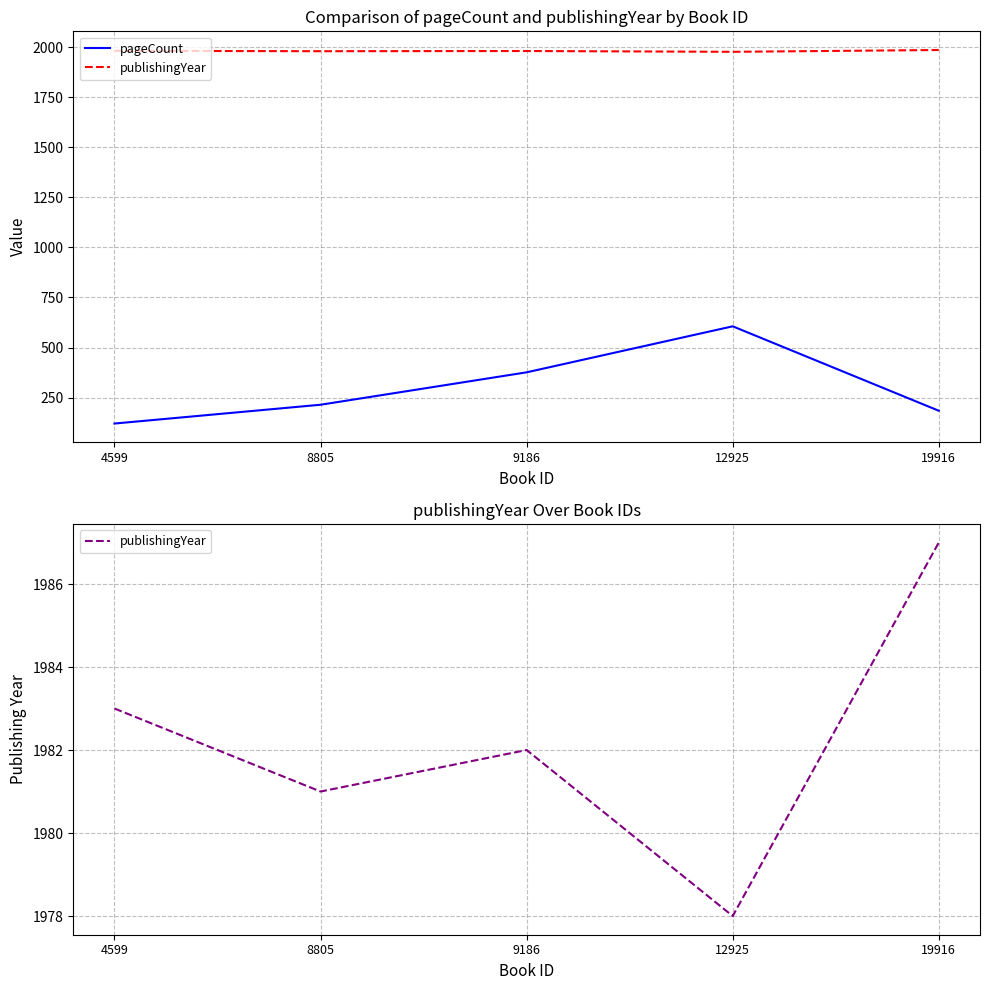

At which category does pageCount reach its first local peak?

12925